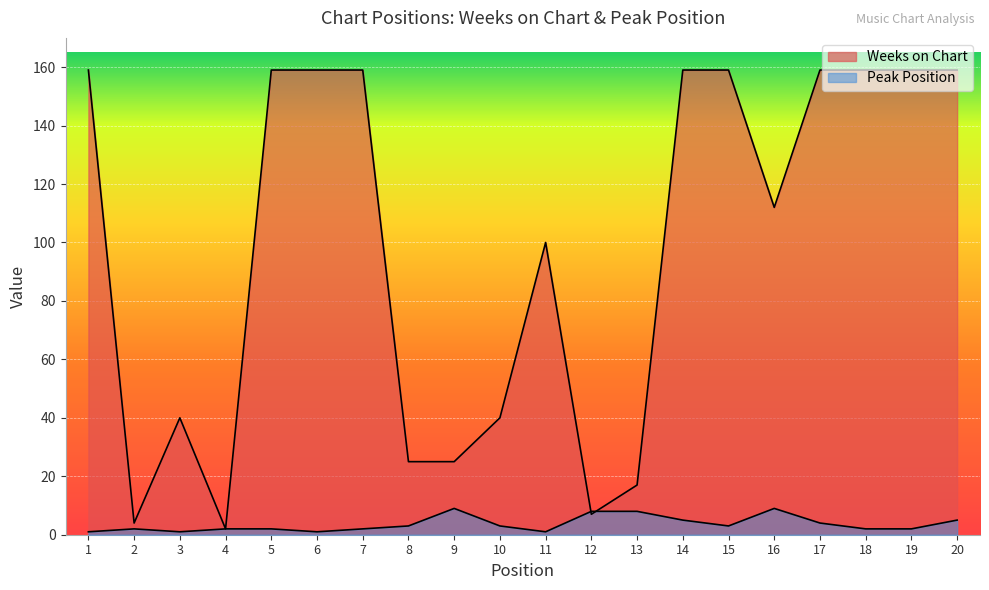

What is the average value of the Weeks on Chart series?

98